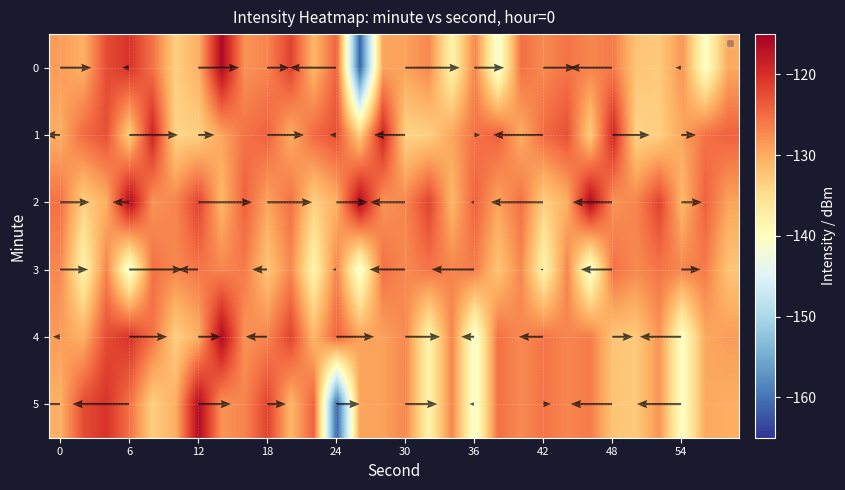

What is the difference between the maximum and minimum values in the 5 series?

45.4